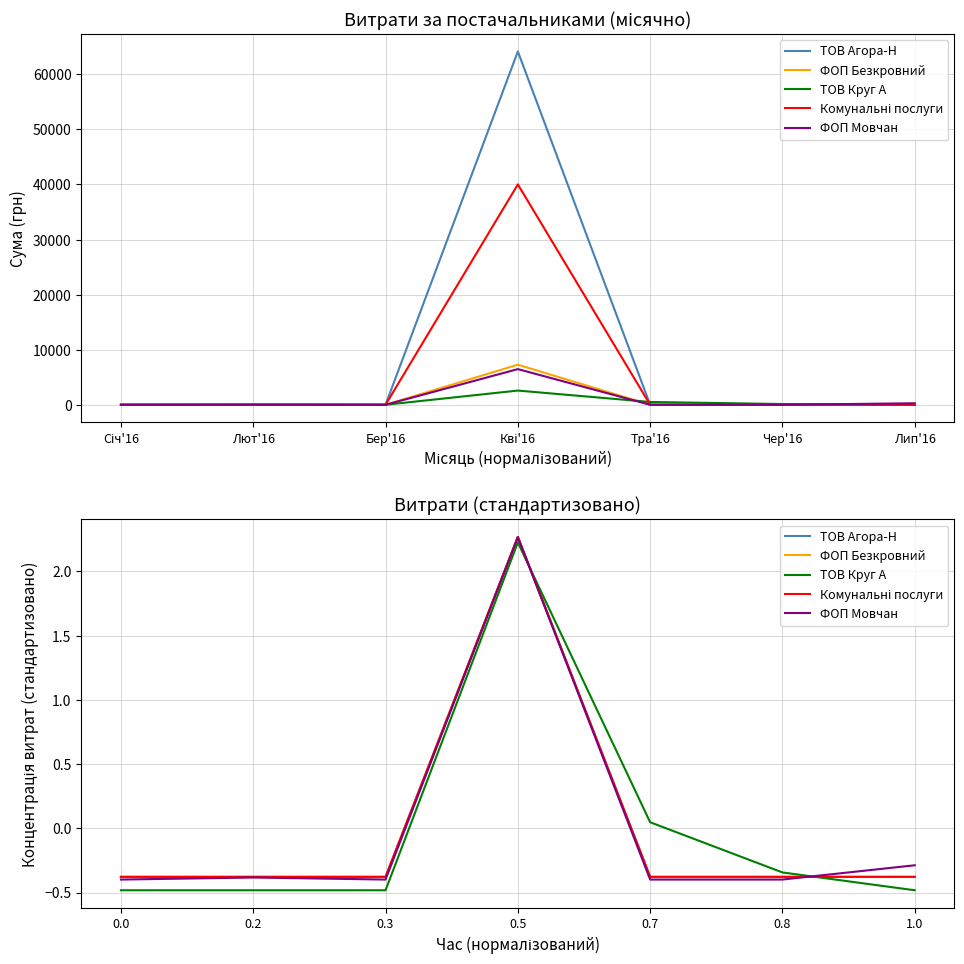

At 0.0, list the series in order from largest to smallest.

ФОП Безкровний, ТОВ Агора-Н, Комунальні послуги, ФОП Мовчан, ТОВ Круг А